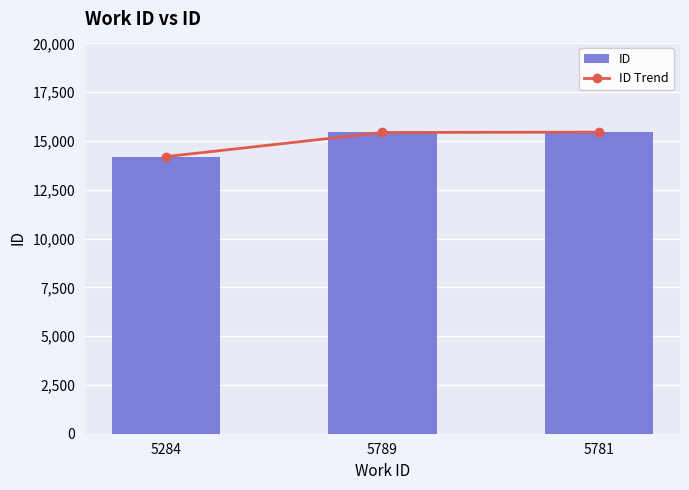

How many distinct data groups are displayed?

2